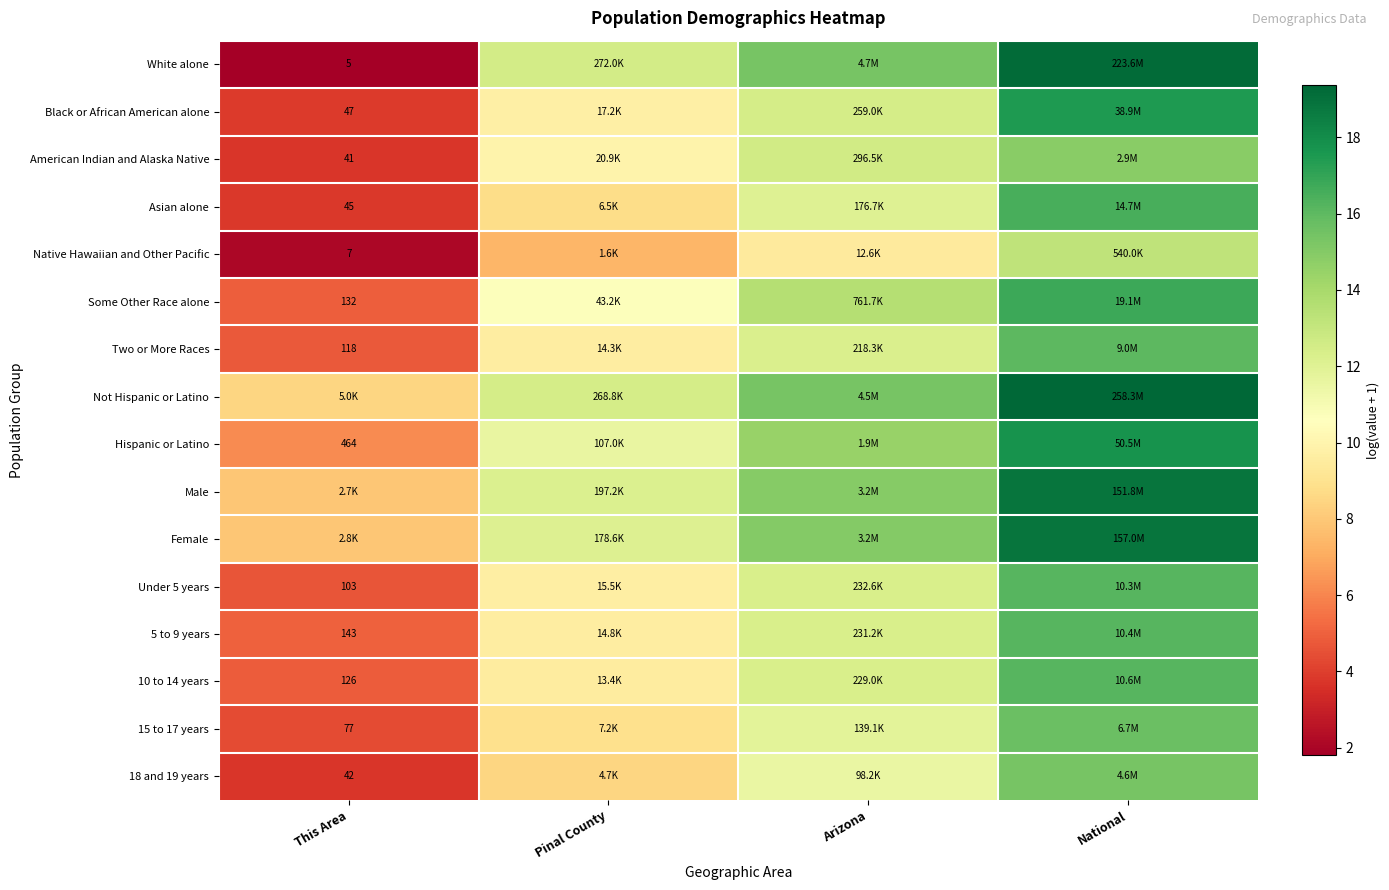

True or false: White alone has a value of 19.2 at National.

True